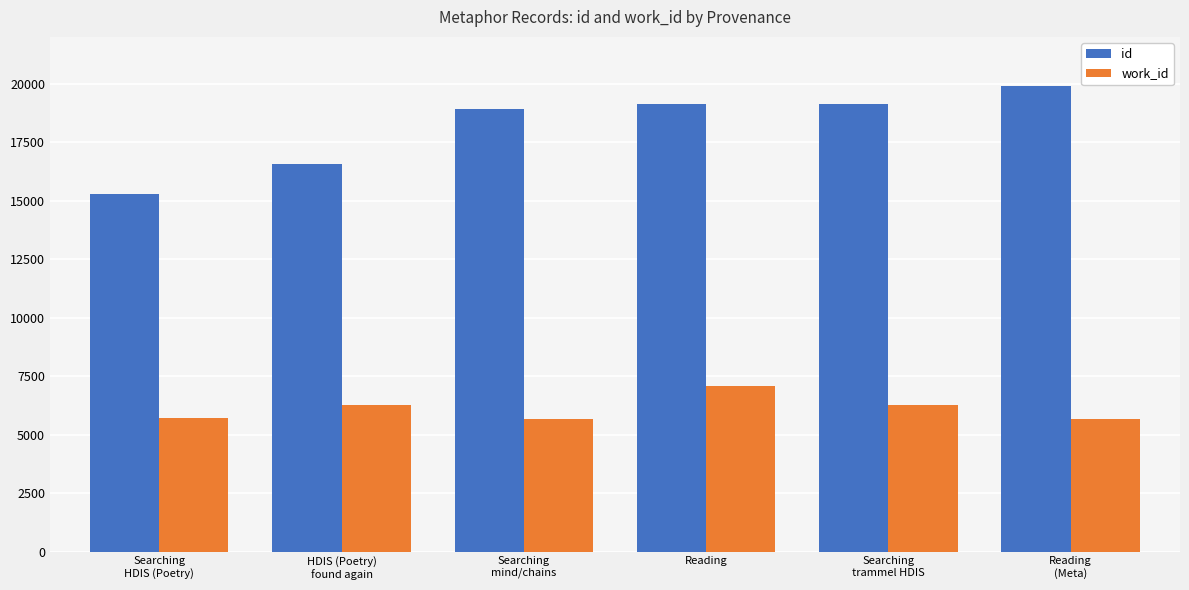

What is the value of the id bar at the 3rd from the left?

18937